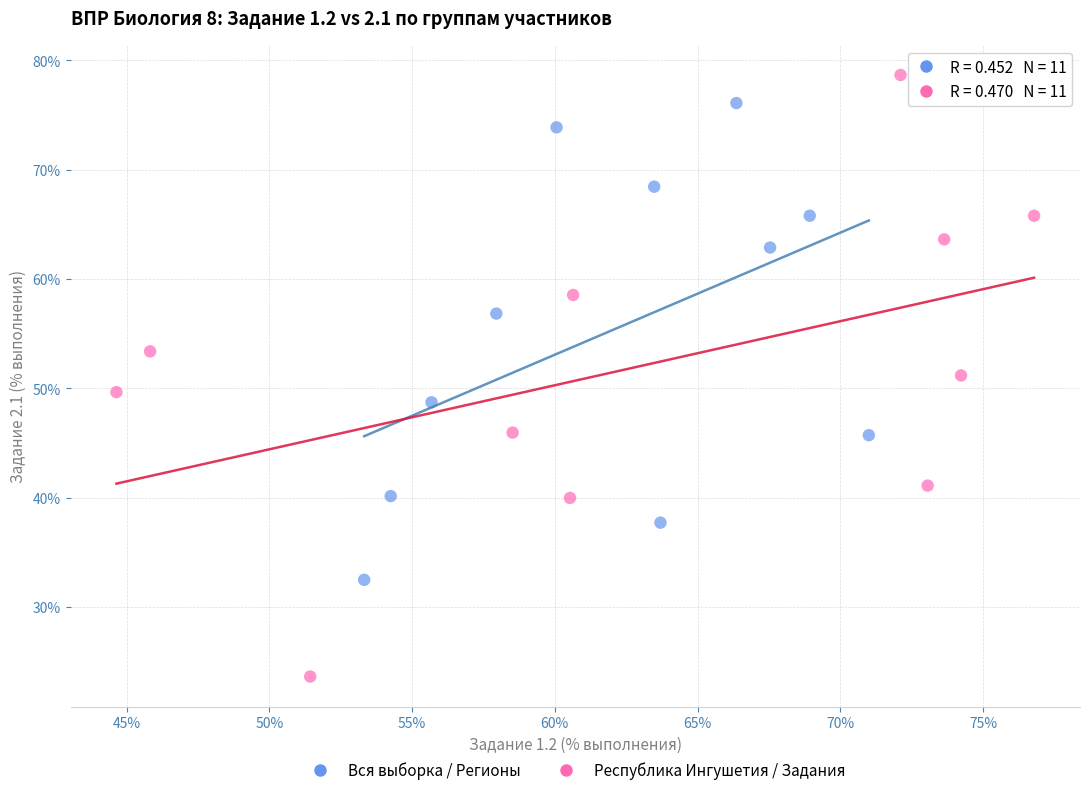

Which series reaches the minimum Y coordinate?

Республика Ингушетия / Задания